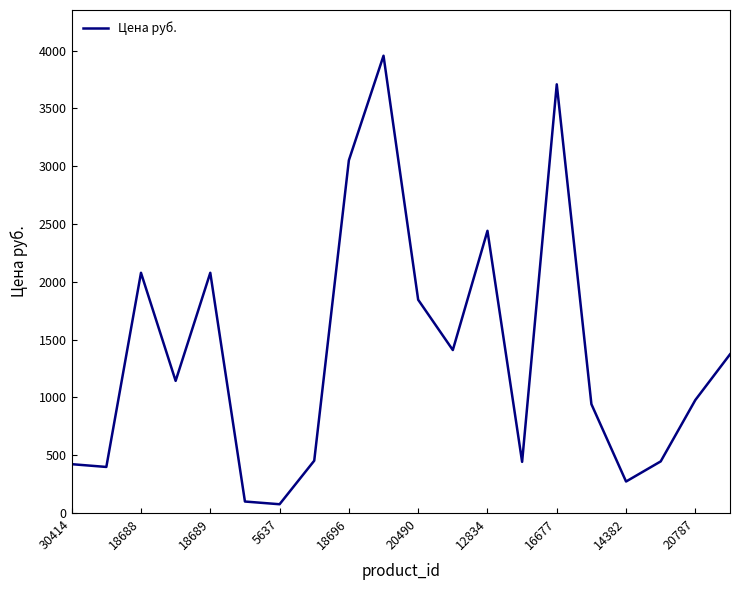

What is the difference between the maximum and minimum values?

3878.7